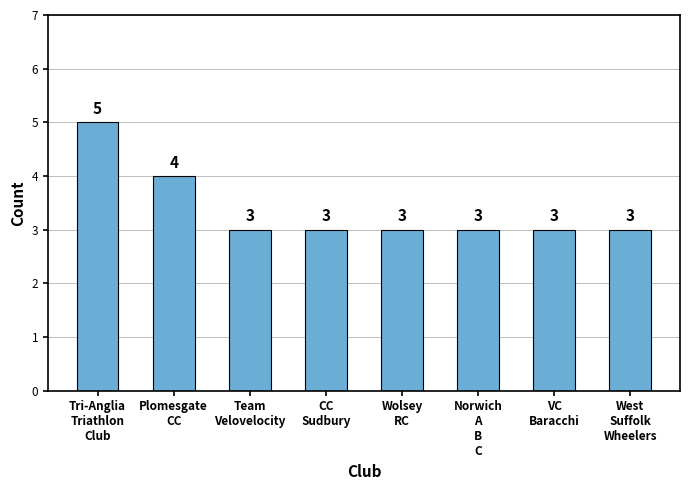

Reading left to right, list all the values displayed in this chart.

5	4	3	3	3	3	3	3